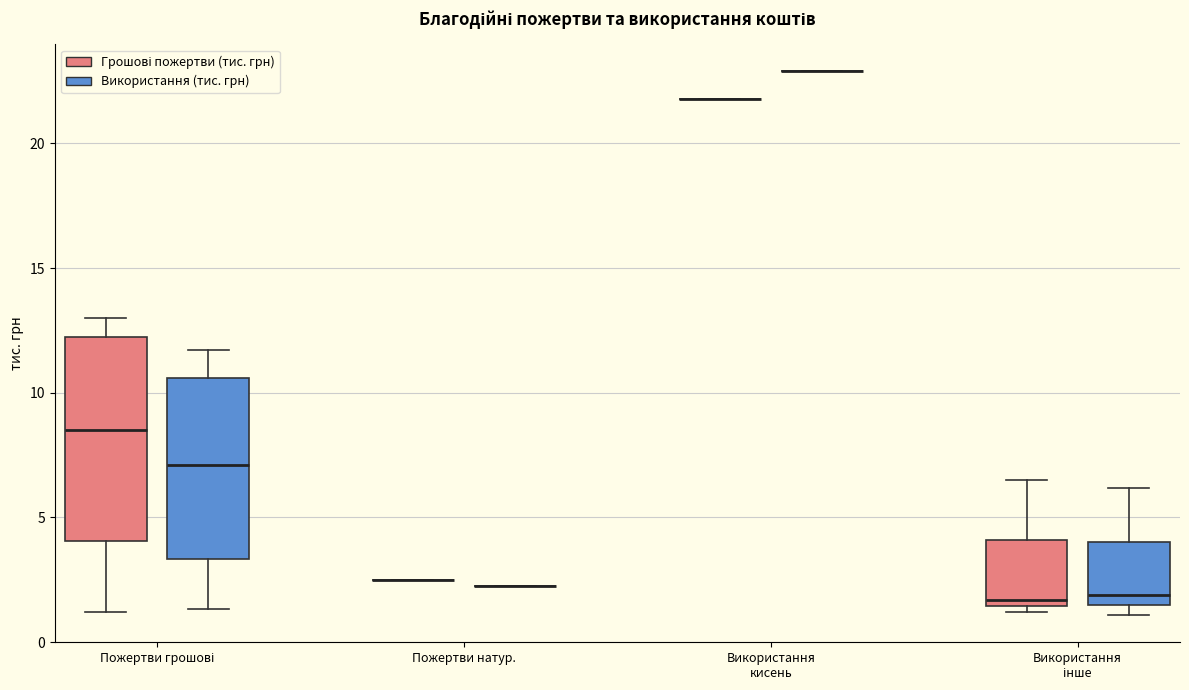

Reading left to right, read every box against the y-axis: the position of its median line, the range the box covers, and the ends of its whiskers. The values are not printed on the chart, so give them approximately, as read against the axis.

Пожертви грошові (Грошові пожертви (тис. грн)): median 8.5, box 4.0 to 12.5, whiskers 1.0 to 13.0
Пожертви грошові (Використання (тис. грн)): median 7.0, box 3.5 to 10.5, whiskers 1.5 to 11.5
Пожертви натур. (Грошові пожертви (тис. грн)): box collapsed to a line at 2.5, whiskers 2.5 to 2.5
Пожертви натур. (Використання (тис. грн)): box collapsed to a line at 2.5, whiskers 2.5 to 2.5
Використання кисень (Грошові пожертви (тис. грн)): box collapsed to a line at 22.0, whiskers 22.0 to 22.0
Використання кисень (Використання (тис. грн)): box collapsed to a line at 23.0, whiskers 23.0 to 23.0
Використання інше (Грошові пожертви (тис. грн)): median 1.5 (just above the box's lower edge), box 1.5 to 4.0, whiskers 1.0 to 6.5
Використання інше (Використання (тис. грн)): median 2.0, box 1.5 to 4.0, whiskers 1.0 to 6.0